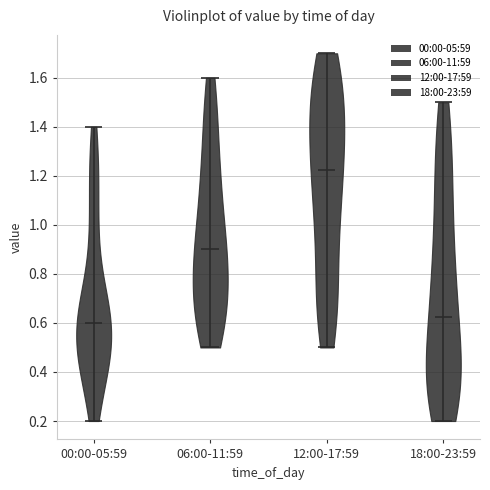

What is the highest point the violin for 18:00-23:59 reaches on the y-axis? The values are not printed on the chart, so give them approximately, as read against the axis.

1.50